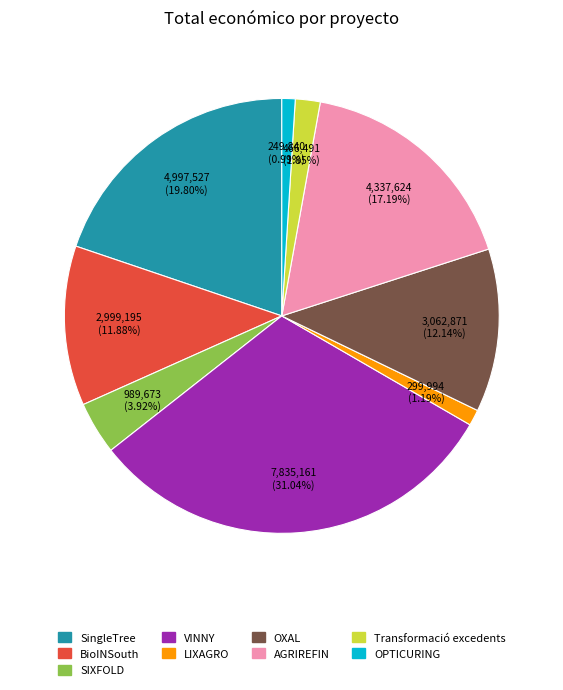

To the nearest percent, what is the combined percentage of SIXFOLD and SingleTree?

24%